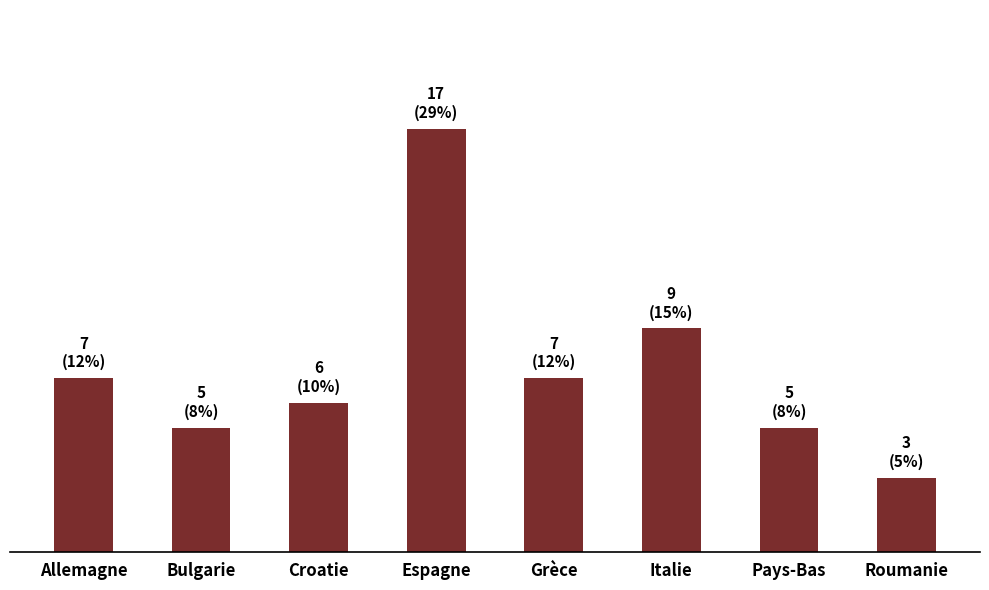

Does the chart contain any negative values?

No